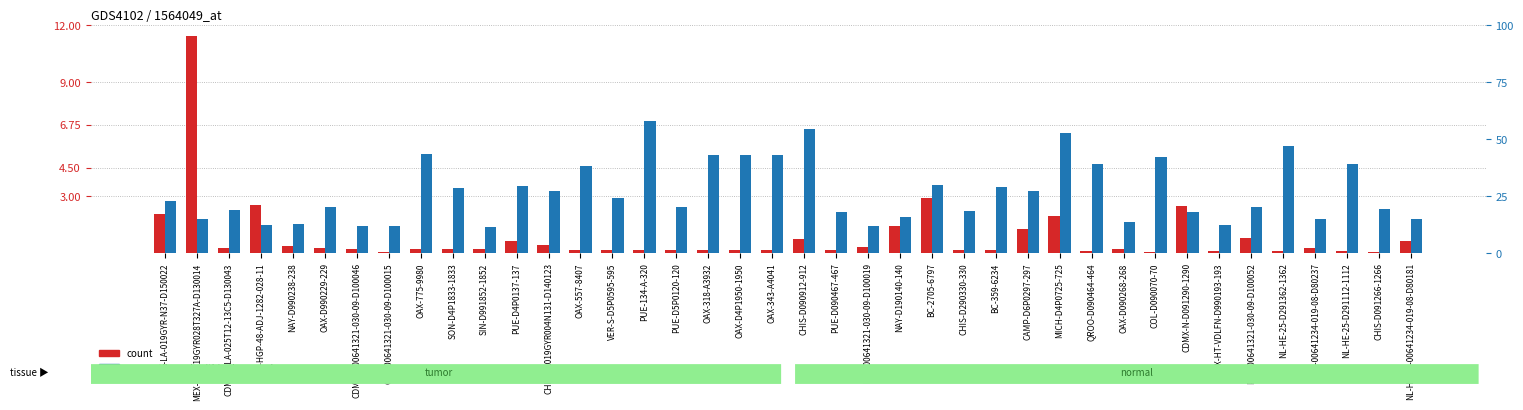

Reading right to left, transcribe all the data shown in this chart.

count: NL-HE-25-00641234-019-08-D80181=0.6	CHIS-D091266-1266=0.0	NL-HE-25-D291112-1112=0.1	DGO-00641234-019-08-D80237=0.3	NL-HE-25-D291362-1362=0.1	PUE-00641321-030-09-D100052=0.8	CDMX-HT-VDLFN-D990193-193=0.1	CDMX-N-D091290-1290=2.5	COL-D090070-70=0.0	OAX-D090268-268=0.2	QROO-D090464-464=0.1	MICH-D4P0725-725=1.9	CAMP-D6P0297-297=1.3	BC-359-6234=0.1	CHIS-D290330-330=0.1	BC-2705-6797=2.9	NAY-D190140-140=1.4	BCS-00641321-030-09-D100019=0.3	PUE-D090467-467=0.2	CHIS-D090912-912=0.8	OAX-343-A4041=0.2	OAX-D4P1950-1950=0.2	OAX-318-A3932=0.2	PUE-D5P0120-120=0.2	PUE-134-A-320=0.2	VER-S-D5P0595-595=0.2	OAX-557-8407=0.2	CHIS-SA019GYR004N131-D140123=0.4	PUE-D4P0137-137=0.7	SIN-D991852-1852=0.2	SON-D4P1833-1833=0.2	OAX-775-9980=0.2	COL-00641321-030-09-D100015=0.1	CDMX-S-00641321-030-09-D100046=0.2	OAX-D990229-229=0.2	NAY-D990238-238=0.4	GTO-HGP-48-ADJ-1282-028-11=2.5	CDMX-S-LA-025T12-13C5-D130043=0.3	MEX-O-LA19GYR028T327A-D130014=11.4	COL-LA-019GYR-N37-D150022=2.1
percentile rank within the sample: NL-HE-25-00641234-019-08-D80181=14.8	CHIS-D091266-1266=19.2	NL-HE-25-D291112-1112=39.0	DGO-00641234-019-08-D80237=14.8	NL-HE-25-D291362-1362=46.8	PUE-00641321-030-09-D100052=20.0	CDMX-HT-VDLFN-D990193-193=12.2	CDMX-N-D091290-1290=18.0	COL-D090070-70=42.2	OAX-D090268-268=13.5	QROO-D090464-464=39.0	MICH-D4P0725-725=52.7	CAMP-D6P0297-297=27.0	BC-359-6234=28.9	CHIS-D290330-330=18.5	BC-2705-6797=29.9	NAY-D190140-140=16.0	BCS-00641321-030-09-D100019=12.0	PUE-D090467-467=18.1	CHIS-D090912-912=54.6	OAX-343-A4041=43.1	OAX-D4P1950-1950=43.1	OAX-318-A3932=43.1	PUE-D5P0120-120=20.3	PUE-134-A-320=58.0	VER-S-D5P0595-595=24.0	OAX-557-8407=38.0	CHIS-SA019GYR004N131-D140123=27.0	PUE-D4P0137-137=29.4	SIN-D991852-1852=11.5	SON-D4P1833-1833=28.7	OAX-775-9980=43.5	COL-00641321-030-09-D100015=12.0	CDMX-S-00641321-030-09-D100046=12.0	OAX-D990229-229=20.0	NAY-D990238-238=12.9	GTO-HGP-48-ADJ-1282-028-11=12.5	CDMX-S-LA-025T12-13C5-D130043=18.8	MEX-O-LA19GYR028T327A-D130014=15.1	COL-LA-019GYR-N37-D150022=23.0